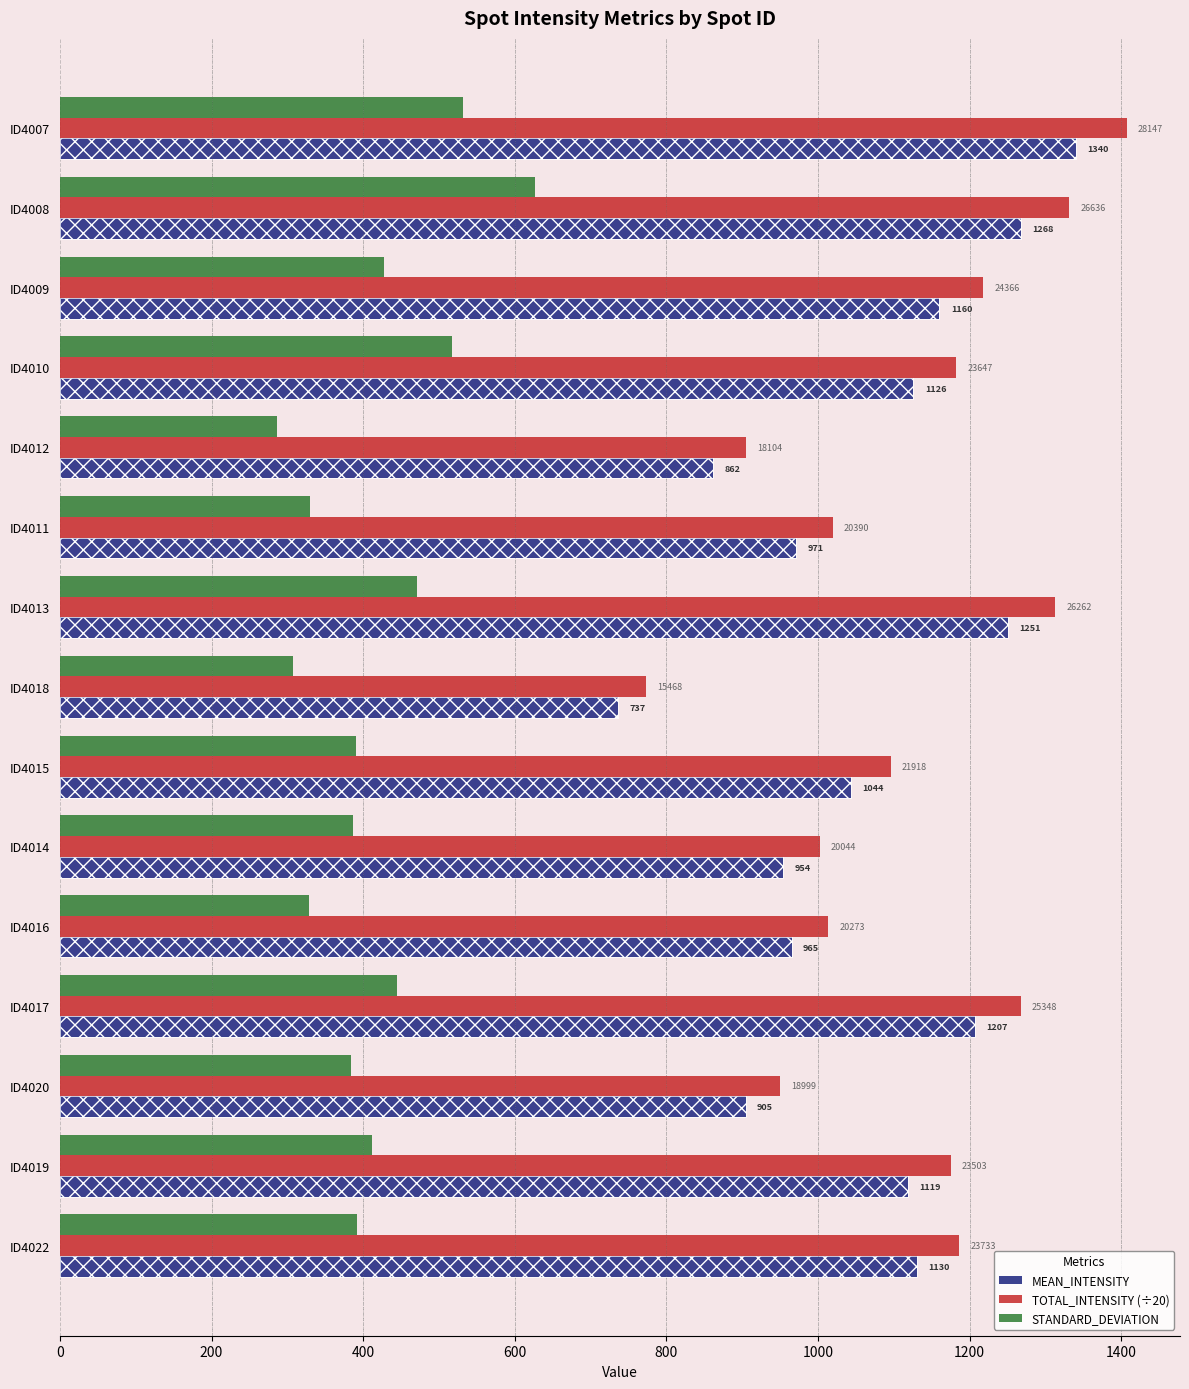

What are all the series names shown in the legend?

MEAN_INTENSITY, TOTAL_INTENSITY (÷20), STANDARD_DEVIATION